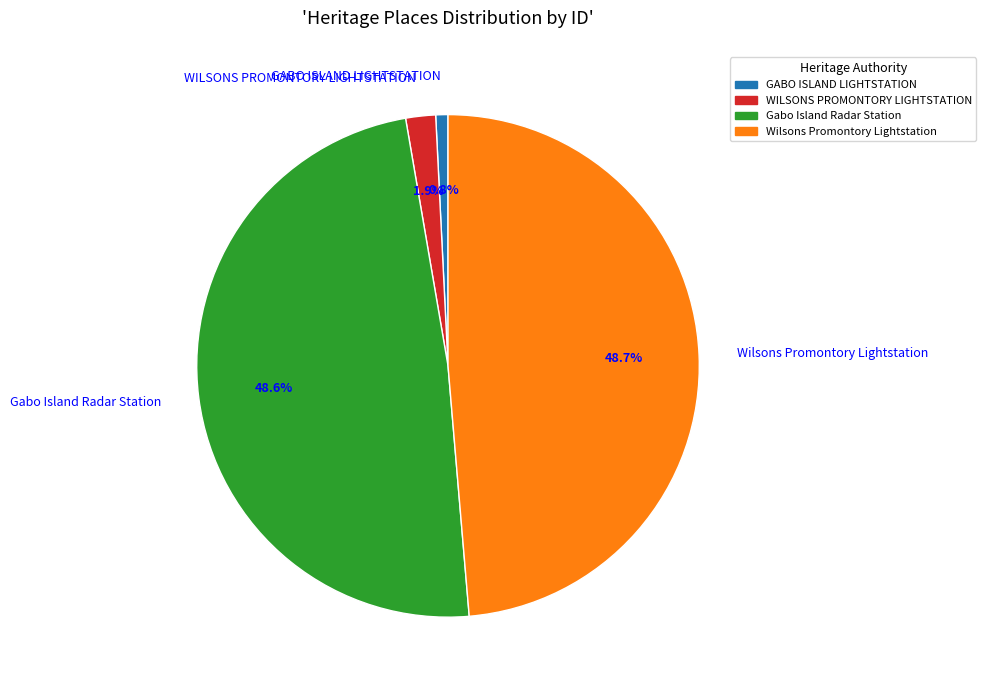

What percentage do Wilsons Promontory Lightstation and Gabo Island Radar Station together represent?

97.3%